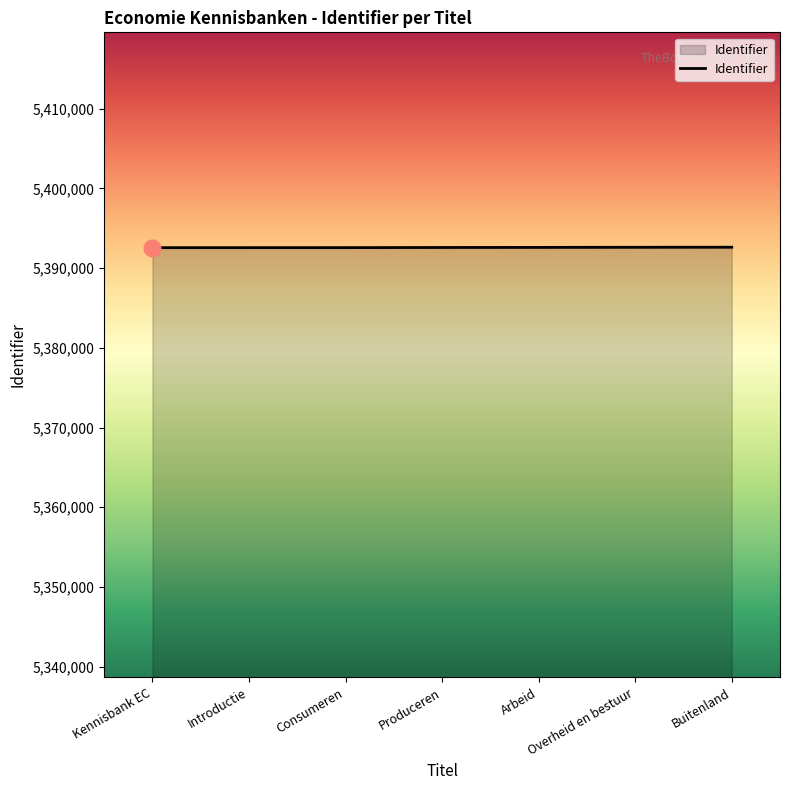

What is the approximate value at Arbeid?

5392605